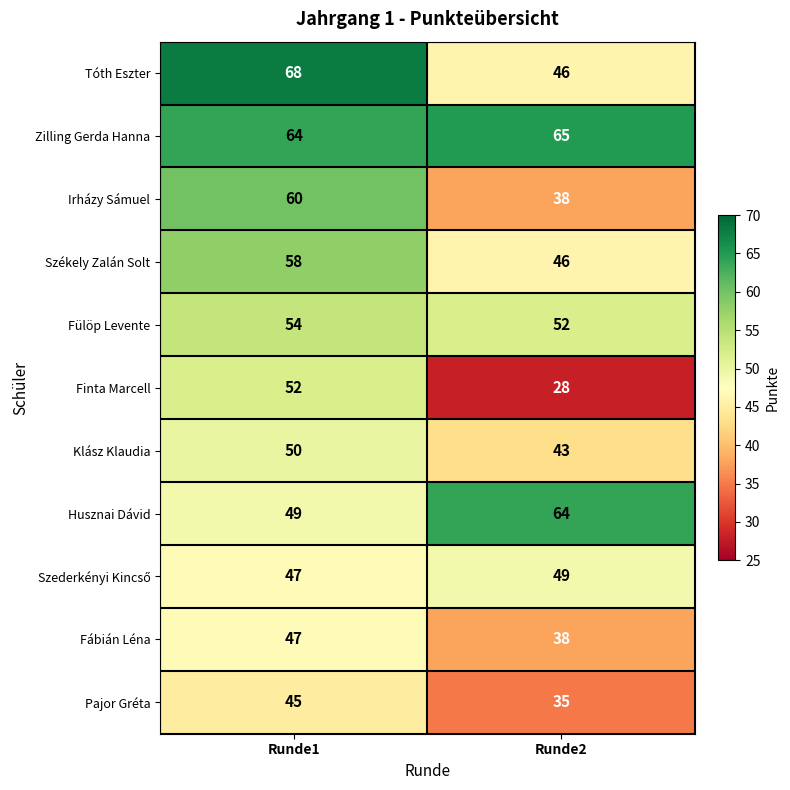

What is the spread (max minus min) of values at Runde1?

23